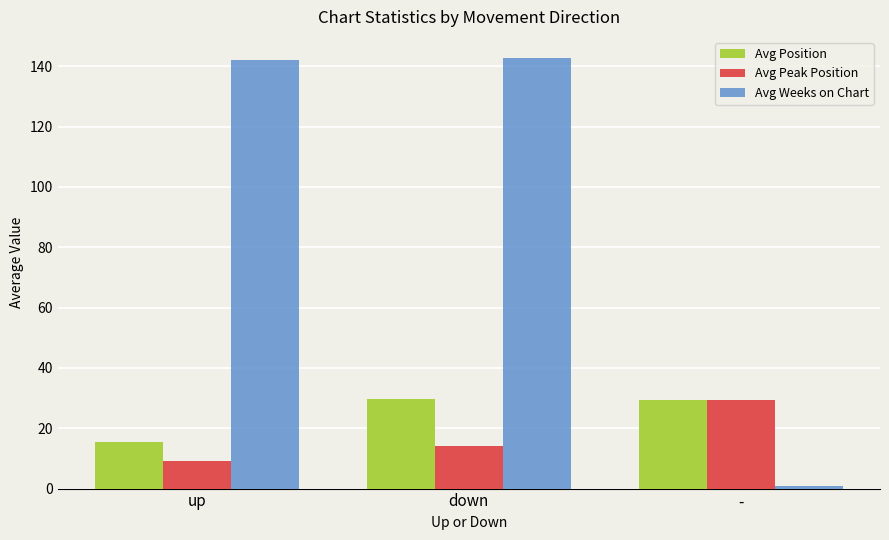

List the labels in order of Avg Peak Position value, smallest first.

up, down, -